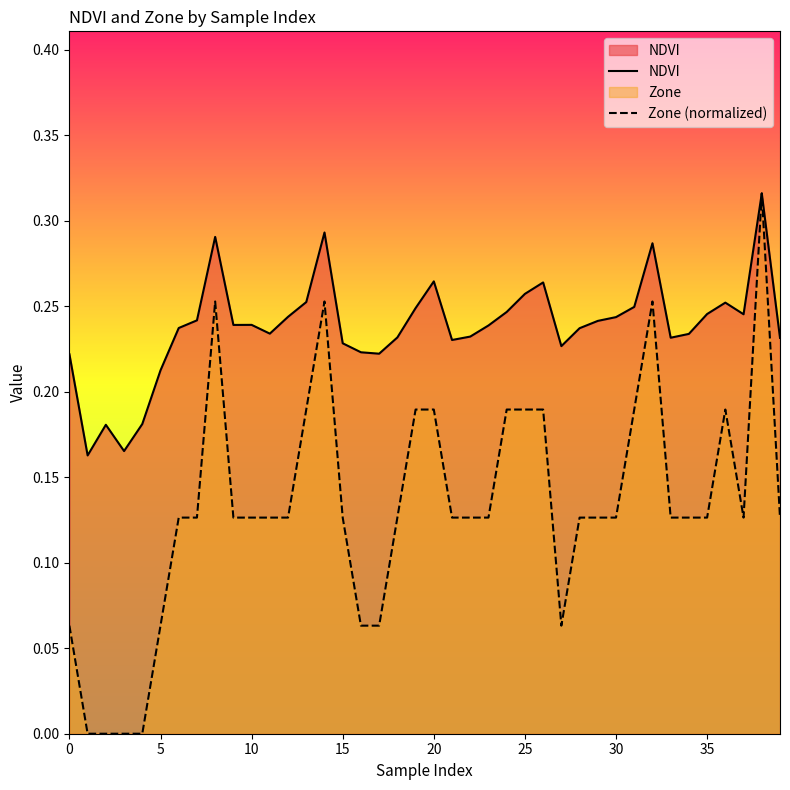

Reading left to right, list all the values displayed in this chart.

NDVI: 0.2	0.2	0.2	0.2	0.2	0.2	0.2	0.2	0.3	0.2	0.2	0.2	0.2	0.3	0.3	0.2	0.2	0.2	0.2	0.2	0.3	0.2	0.2	0.2	0.2	0.3	0.3	0.2	0.2	0.2	0.2	0.2	0.3	0.2	0.2	0.2	0.3	0.2	0.3	0.2
Zone (normalized): 0.1	0.0	0.0	0.0	0.0	0.1	0.1	0.1	0.3	0.1	0.1	0.1	0.1	0.2	0.3	0.1	0.1	0.1	0.1	0.2	0.2	0.1	0.1	0.1	0.2	0.2	0.2	0.1	0.1	0.1	0.1	0.2	0.3	0.1	0.1	0.1	0.2	0.1	0.3	0.1